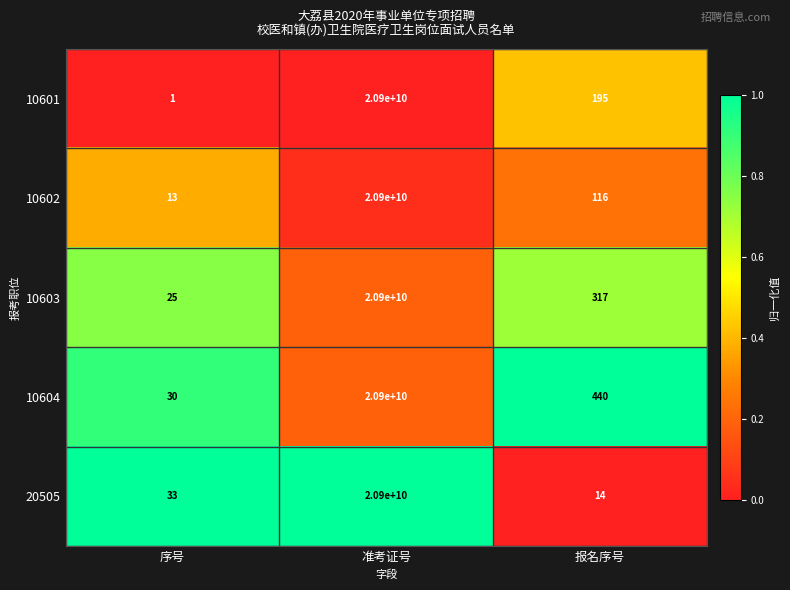

Which label corresponds to the smallest value in the chart?

序号